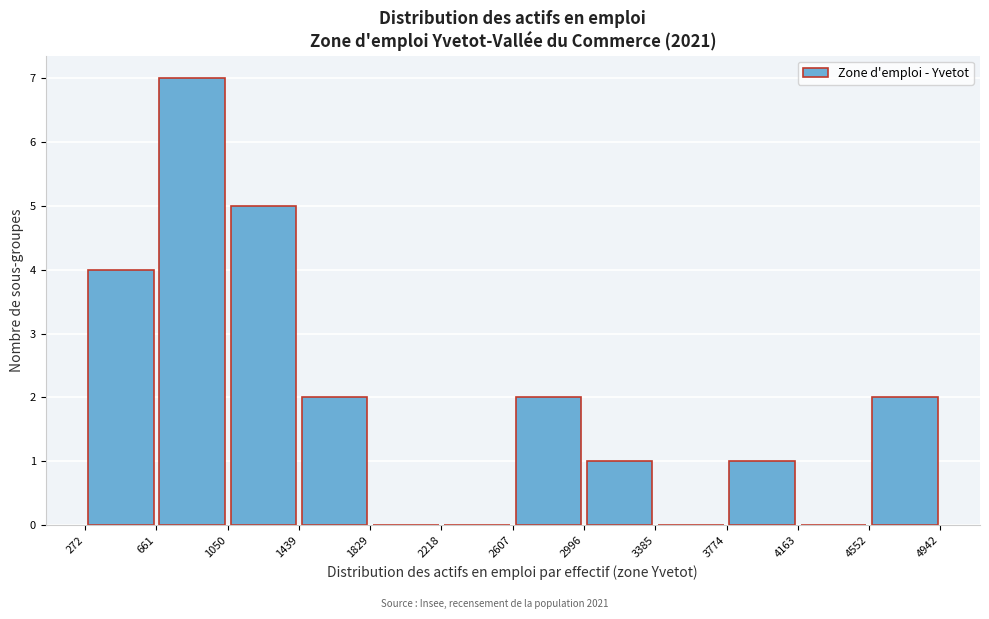

How tall is the bar that spans 661 to 1050 on the x-axis? The values are not printed on the chart, so give them approximately, as read against the axis.

7